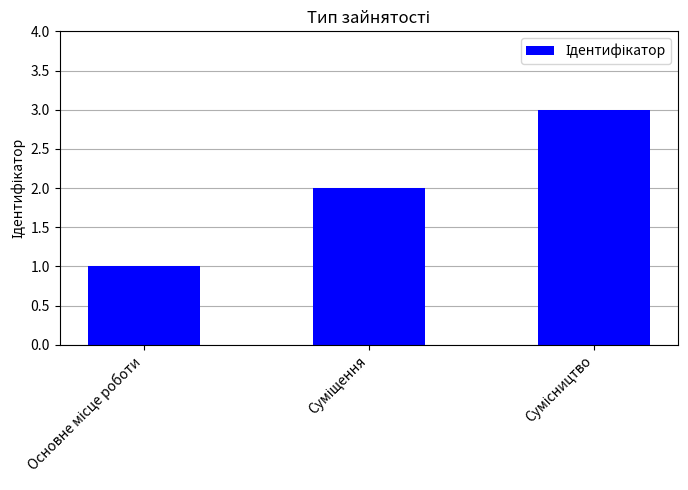

What is the sum of all values?

6